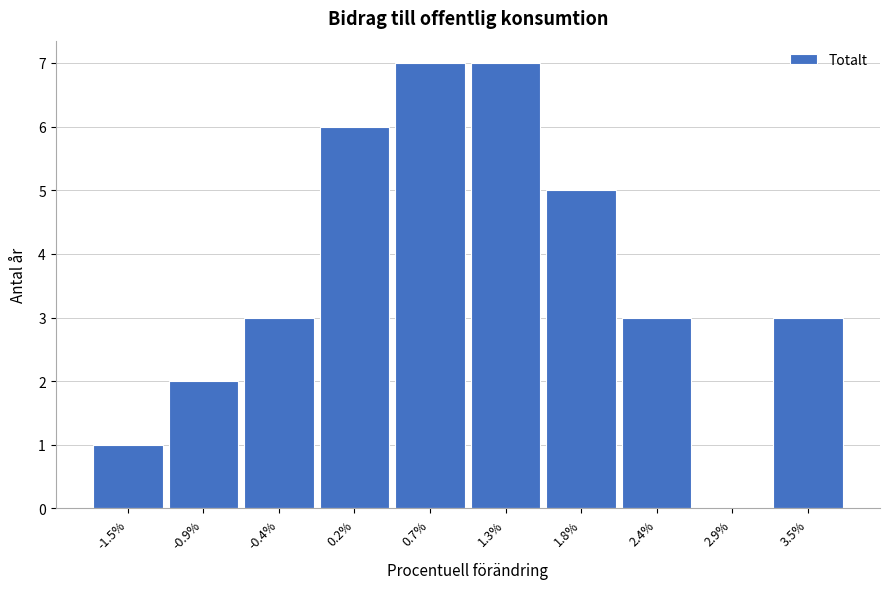

How tall is the bar that spans -0.1 to 0.4 on the x-axis? Neither the bar edges nor the heights are printed on the chart, so give them approximately, as read against the axes.

6